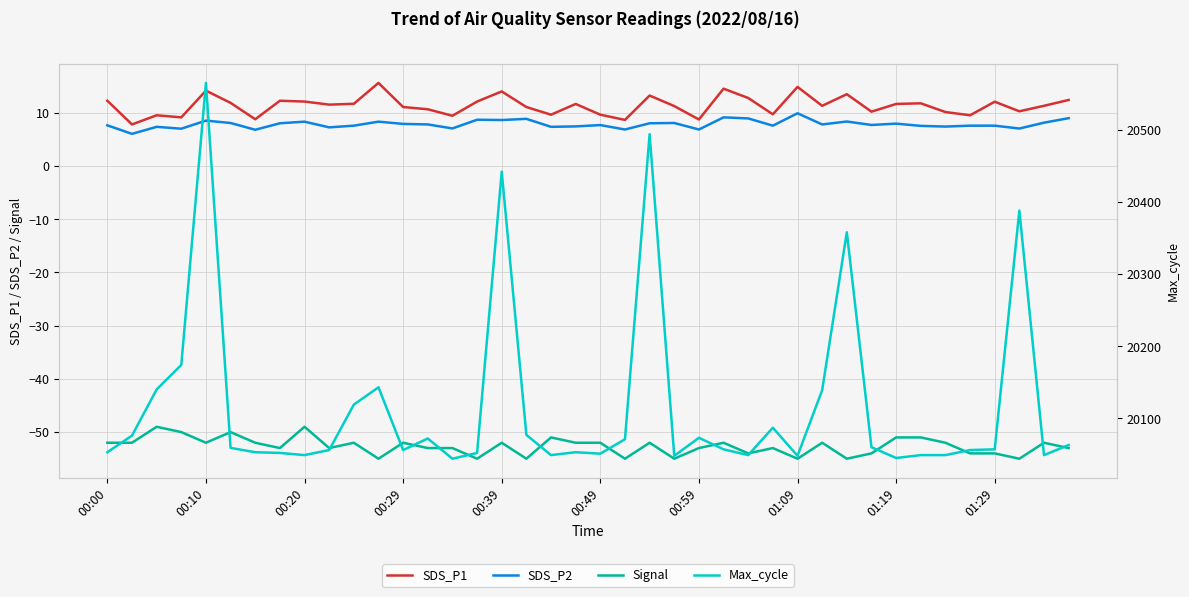

True or false: Signal and SDS_P1 cross at least once.

False